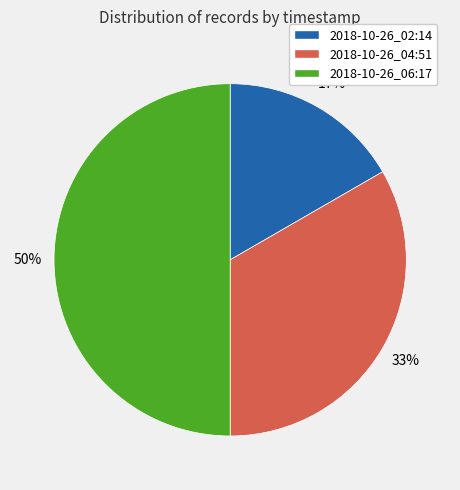

How many segments does this pie chart have?

3